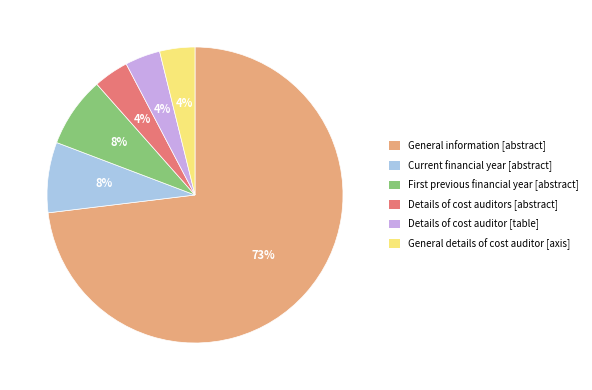

Which slice is the largest?

General information [abstract]